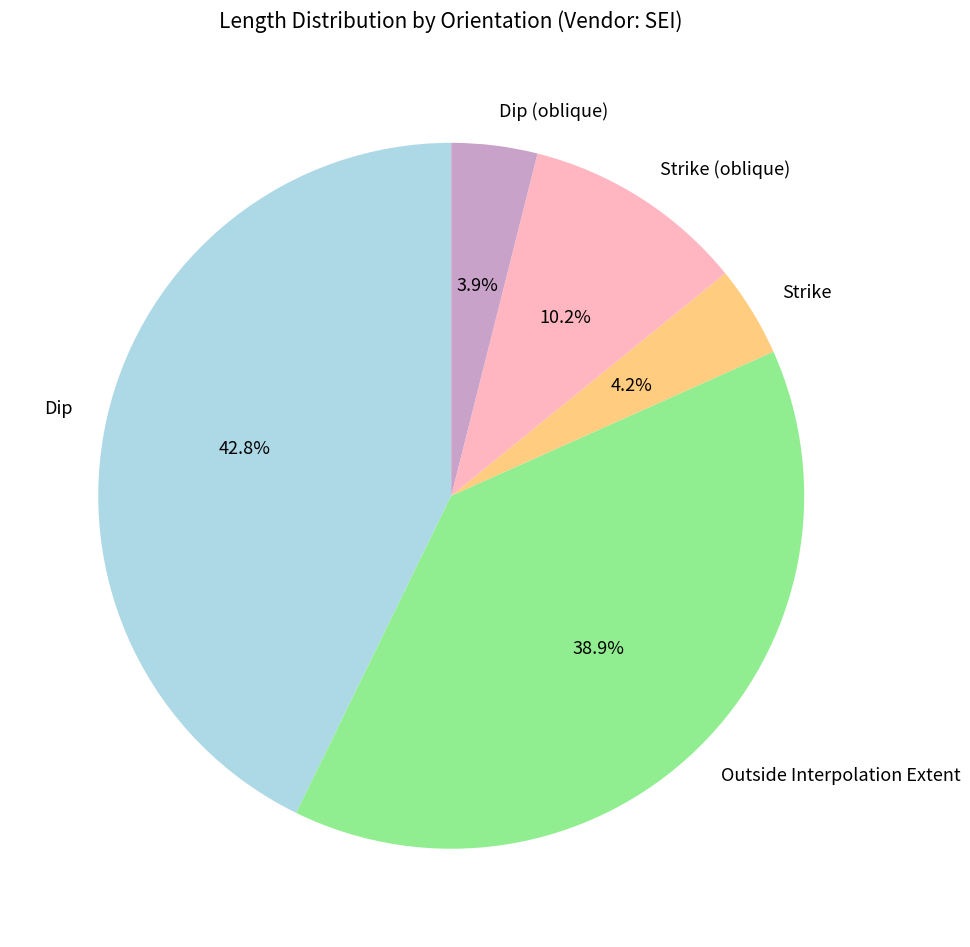

To the nearest percent, what is the difference between the largest and smallest slice percentages?

39%